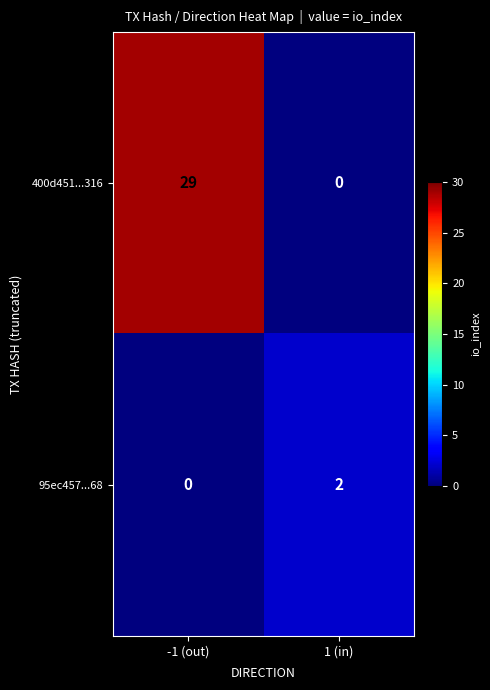

Rank the series at -1 (out) from lowest to highest value.

95ec457...68, 400d451...316